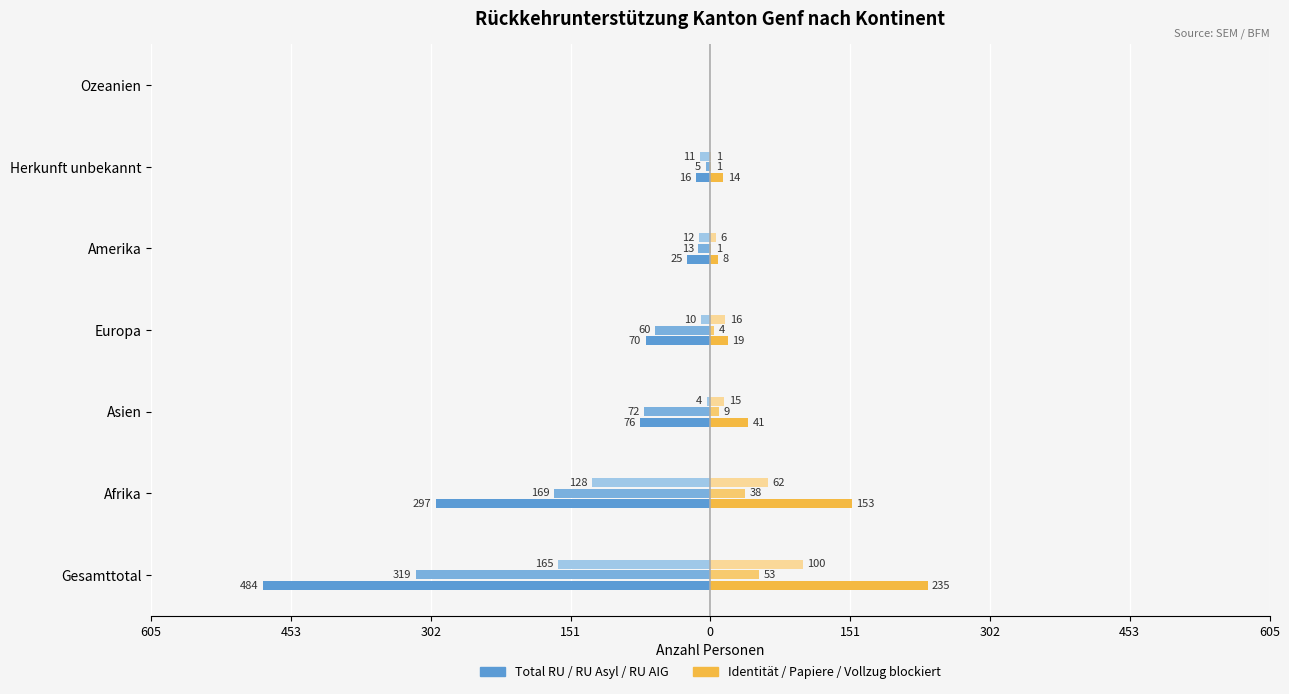

Reading left to right, list all the values displayed in this chart.

Total RU: -484	-297	-76	-70	-25	-16	0
Identitaetsabklaerung: 235	153	41	19	8	14	0
RU Asyl: -319	-169	-72	-60	-13	-5	0
Papierbeschaffung: 53	38	9	4	1	1	0
RU AIG: -165	-128	-4	-10	-12	-11	0
Vollzug blockiert: 100	62	15	16	6	1	0